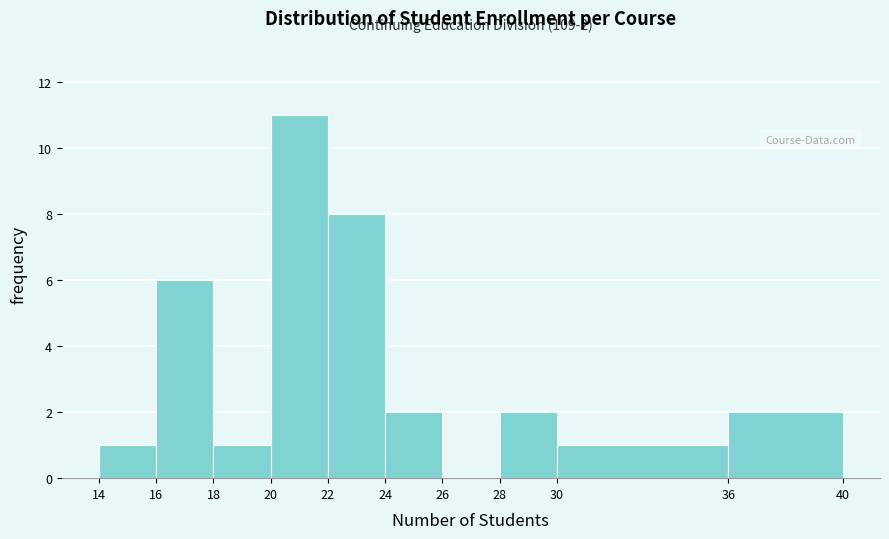

Over which range of the x-axis is the bar tallest?

20 to 22